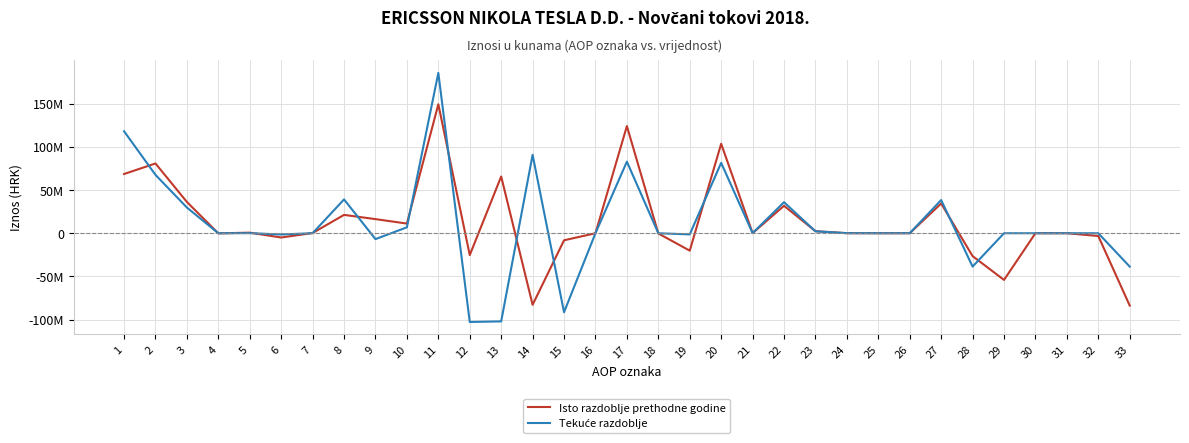

Which series changed the most between 8 and 20?

Isto razdoblje prethodne godine